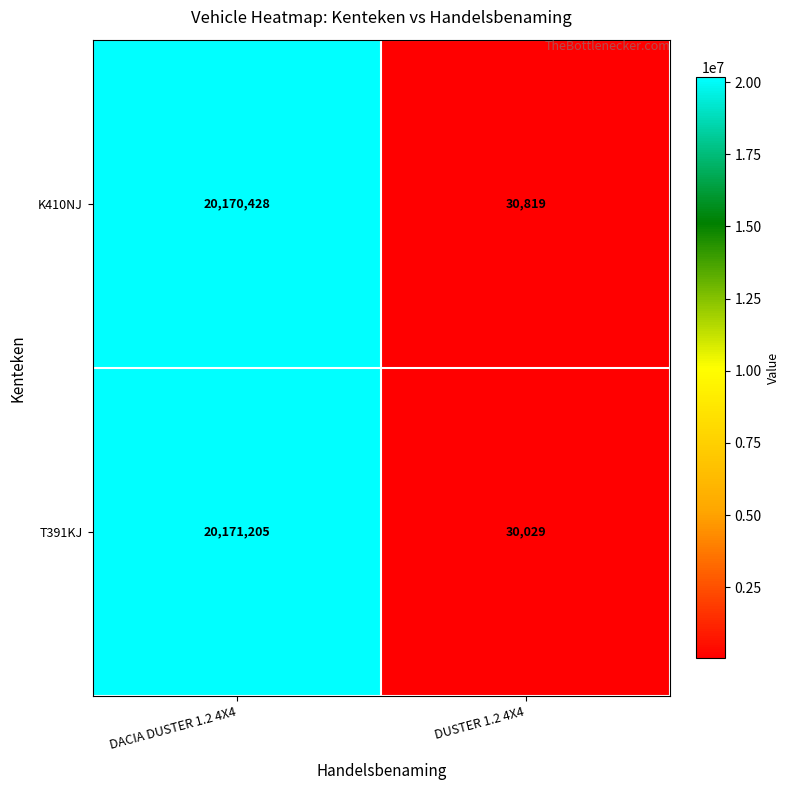

True or false: T391KJ has a value of 13012356 at DACIA DUSTER 1.2 4X4.

False